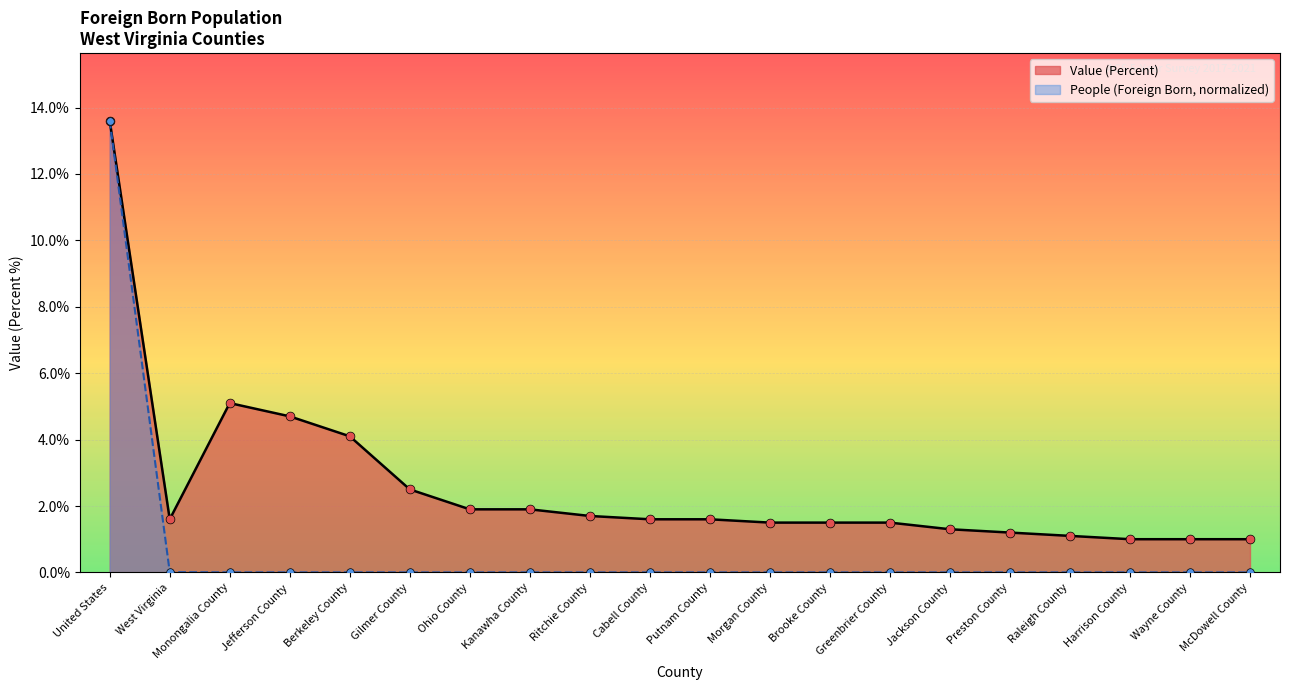

What are all the series names shown in the legend?

Value (Percent), People (Foreign Born, normalized)